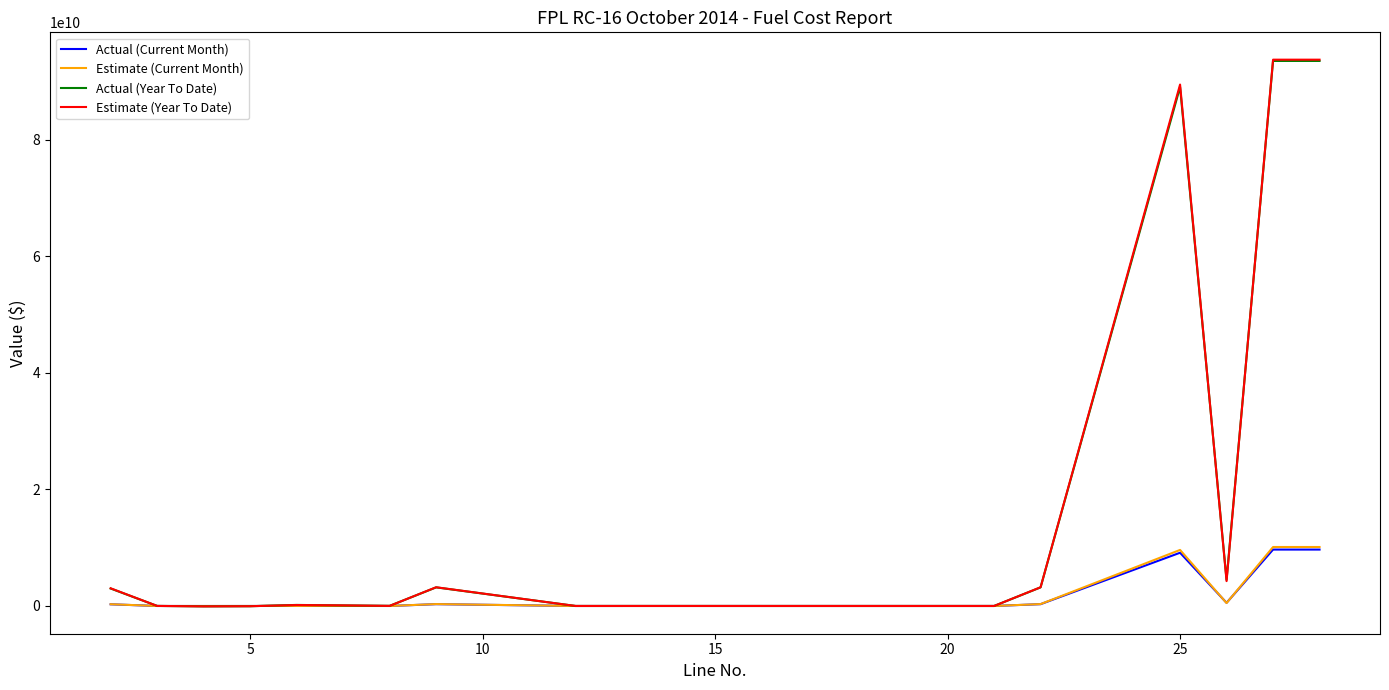

Which series has the widest spread of values?

Estimate (Year To Date)